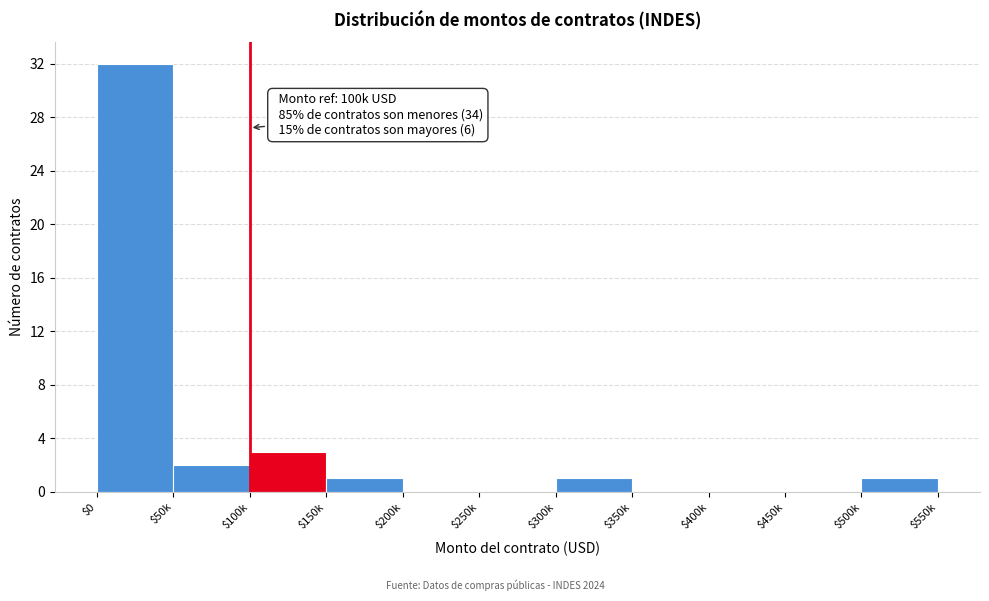

True or false: the data shows 16 at $450k.

False